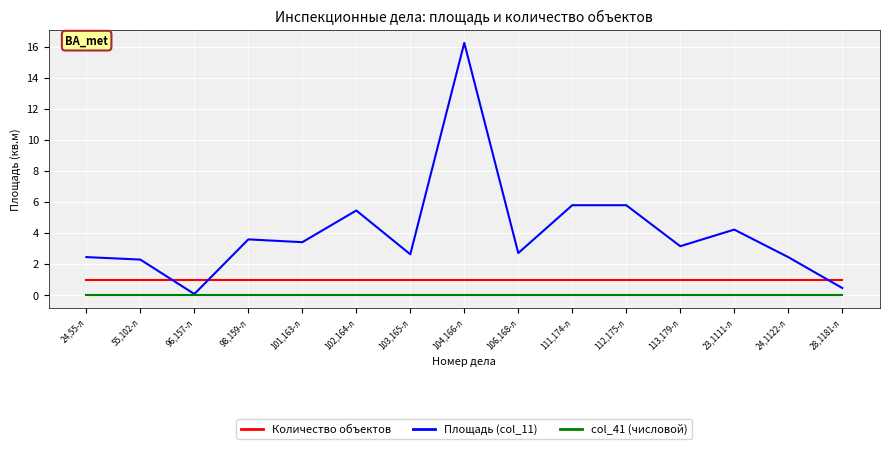

How many distinct data groups are displayed?

3